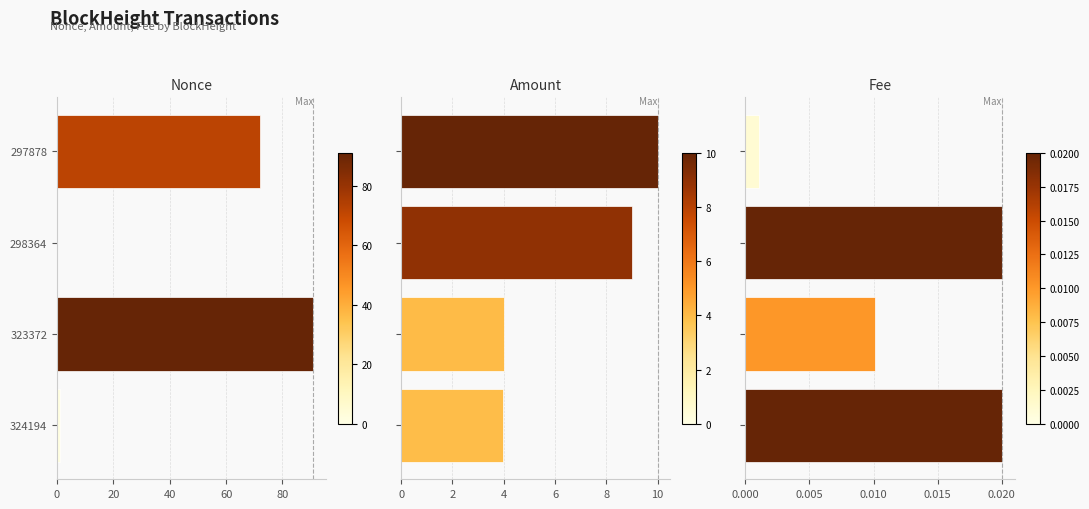

Is it true that Nonce equals 25.6 at 323372?

False